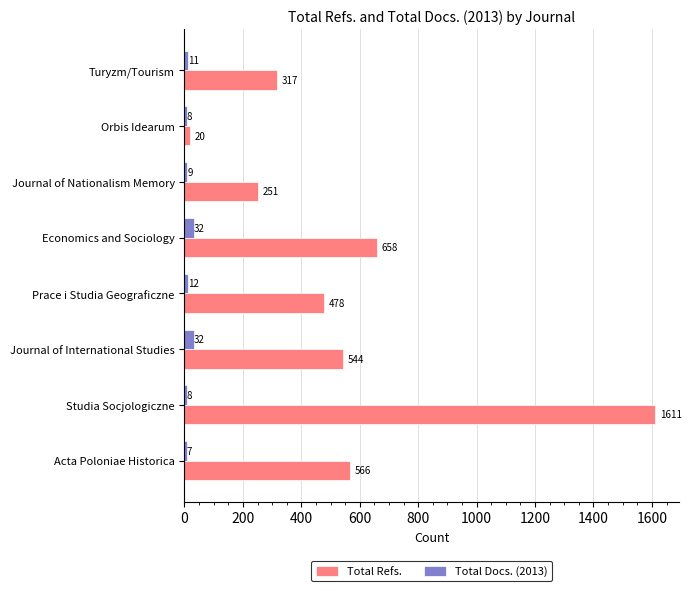

Which series has the largest total across all categories?

Total Refs.